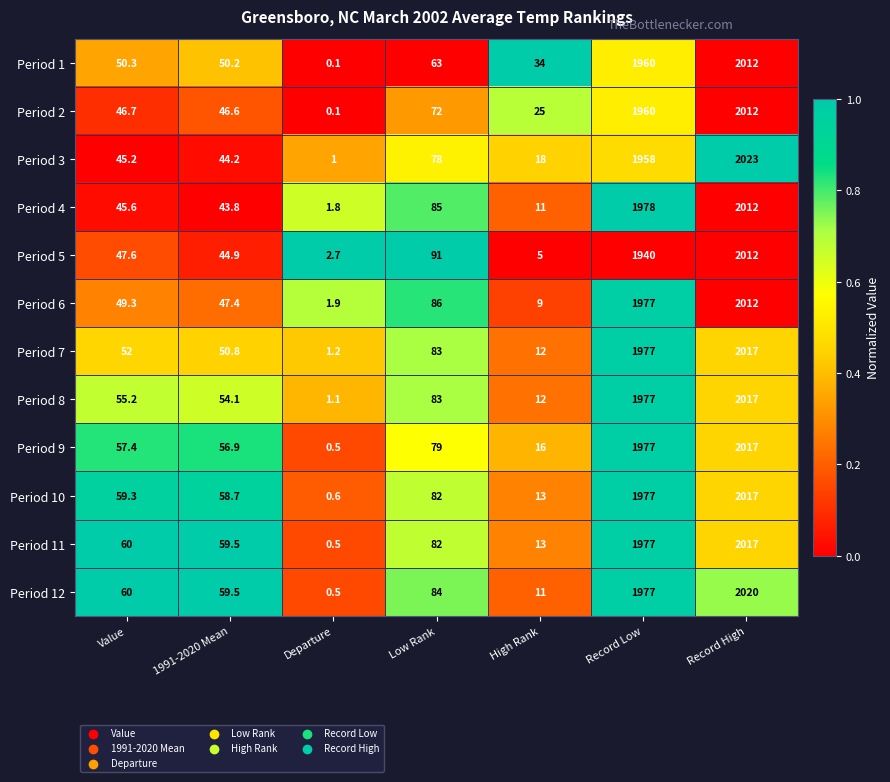

Where does the Period 4 series first go above 45?

Value